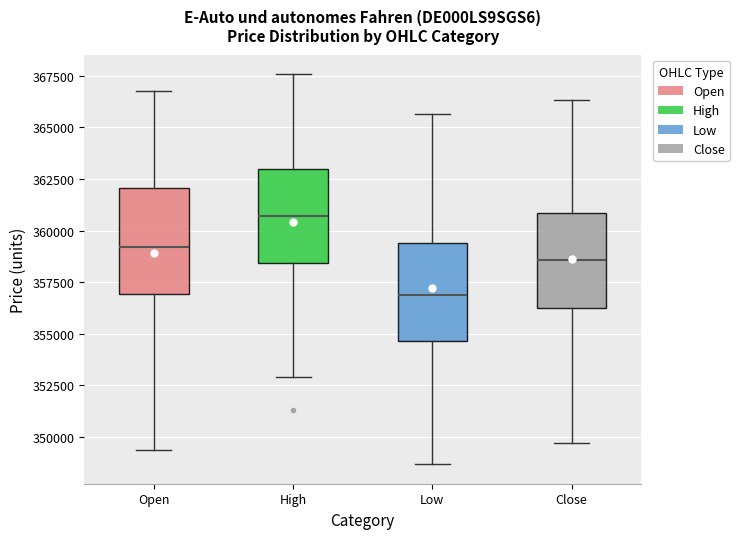

Which box's median line is the lowest?

Low